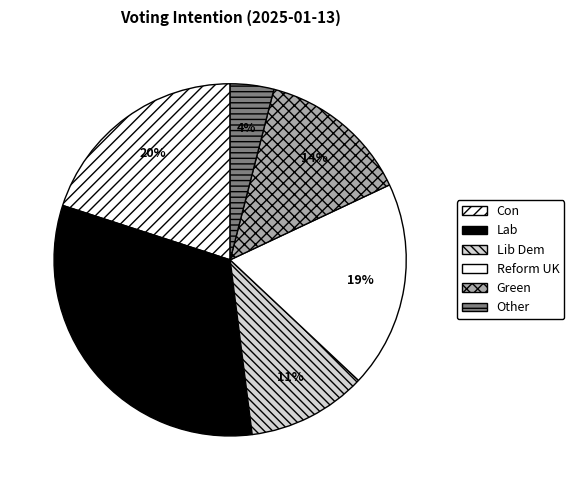

Which slice is the largest?

Lab